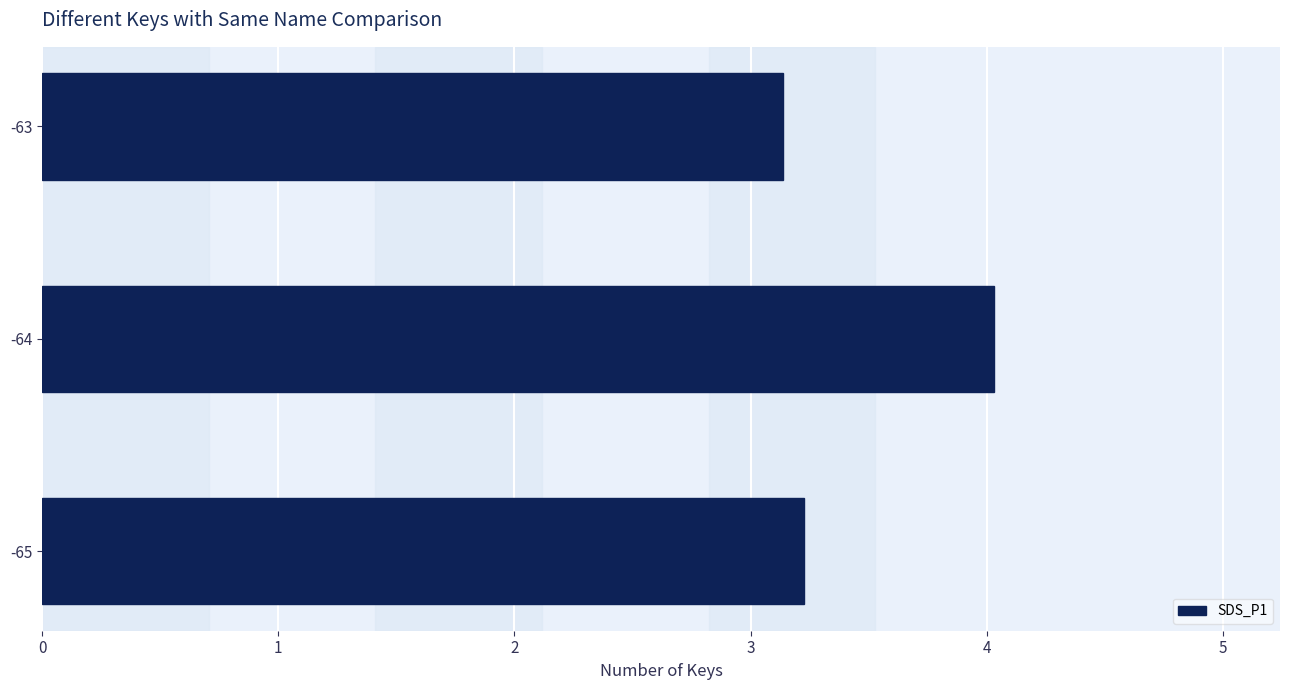

List the labels in order of value, smallest first.

-63, -65, -64